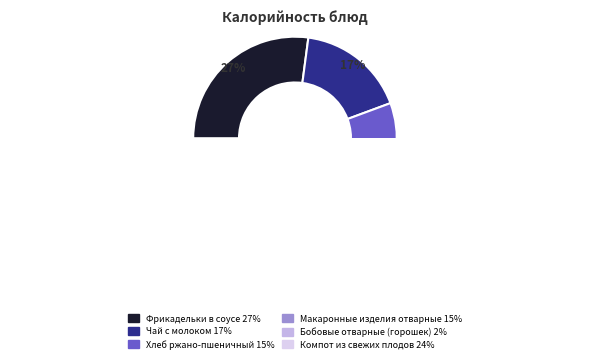

What is the largest slice in the pie chart?

Фрикадельки в соусе